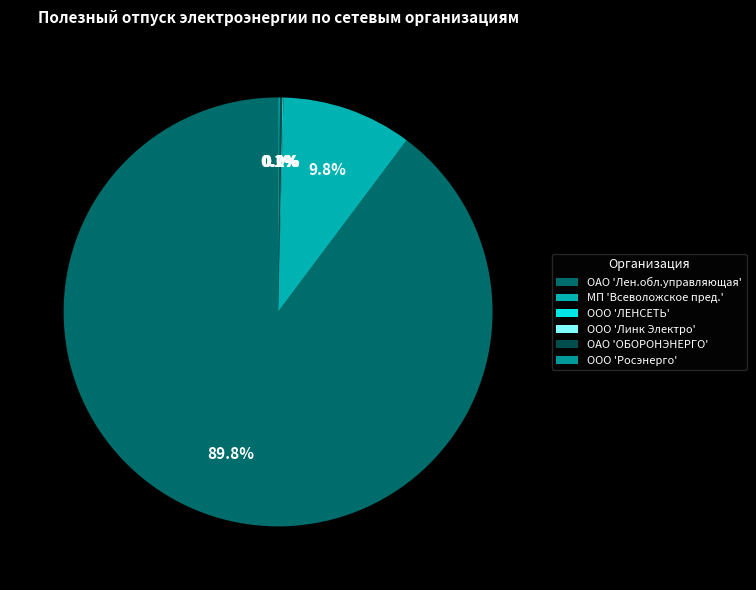

To the nearest percent, what is the difference between the largest and smallest slice percentages?

90%